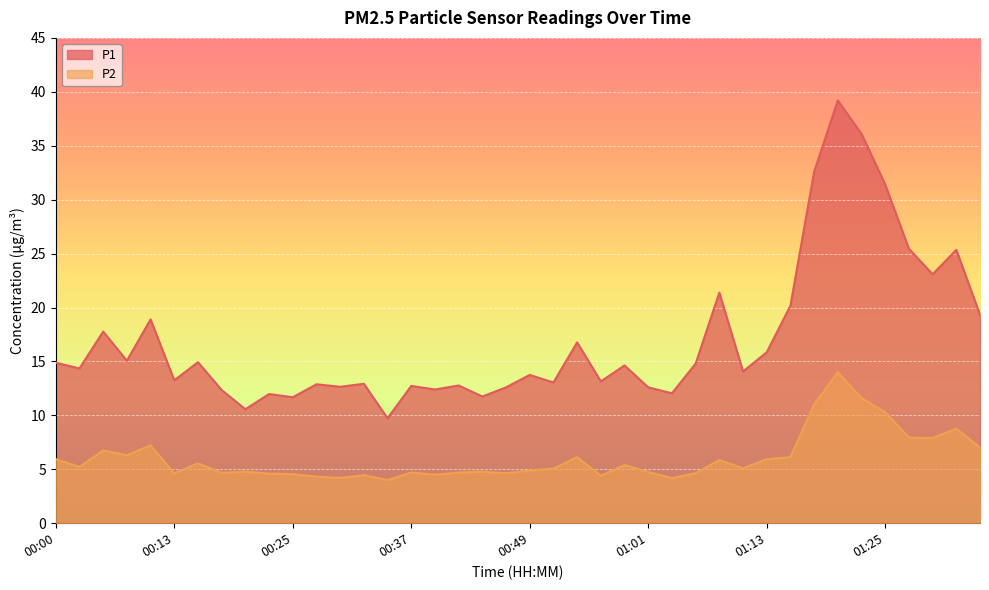

What is the highest value of the P1 series?

39.2